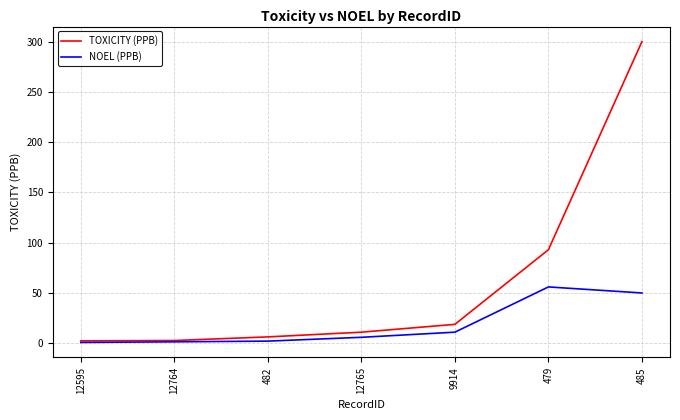

Rank the series by their maximum value, from highest to lowest.

TOXICITY (PPB), NOEL (PPB)